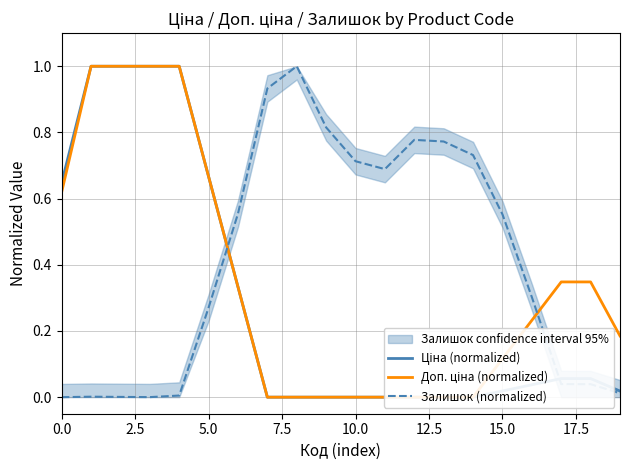

Rank the series by their maximum value, from highest to lowest.

Залишок (normalized), Ціна (normalized), Доп. ціна (normalized)